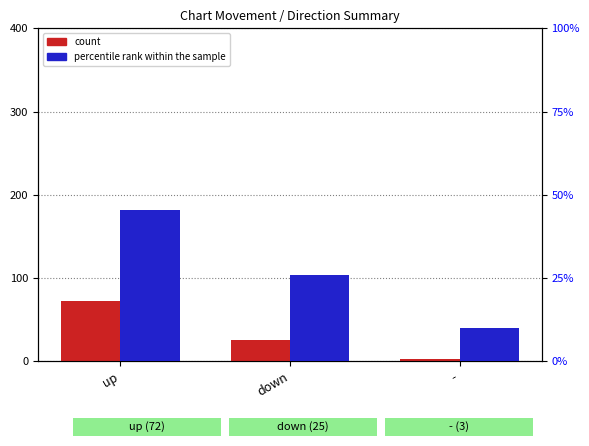

Reading right to left, what are all the values shown in this chart?

count: -=3.0	down=25.0	up=72.0
percentile rank within the sample: -=10.0	down=26.0	up=45.5